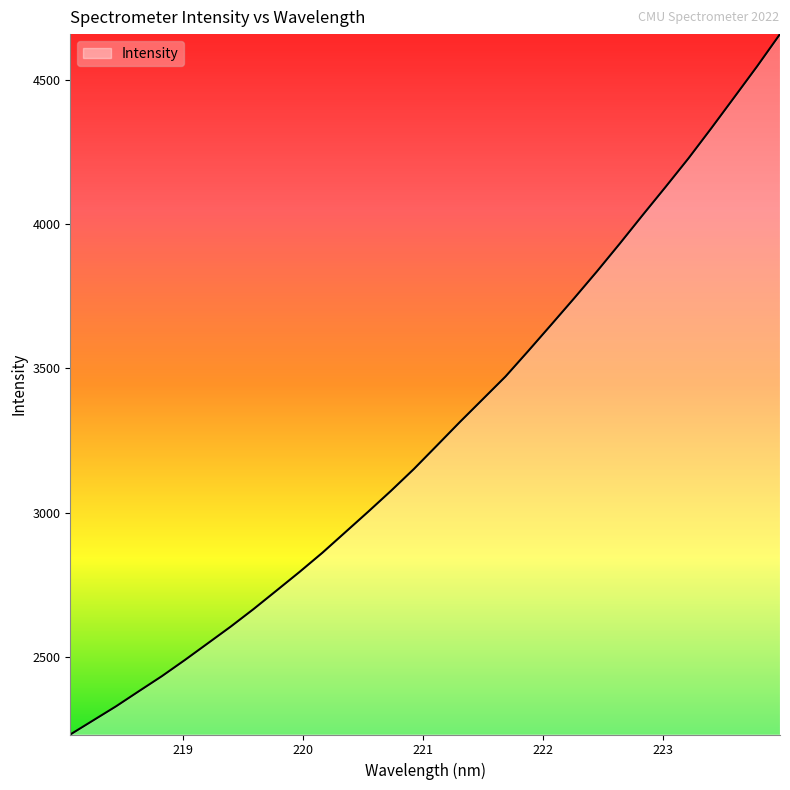

What is the smallest value displayed?

2231.7